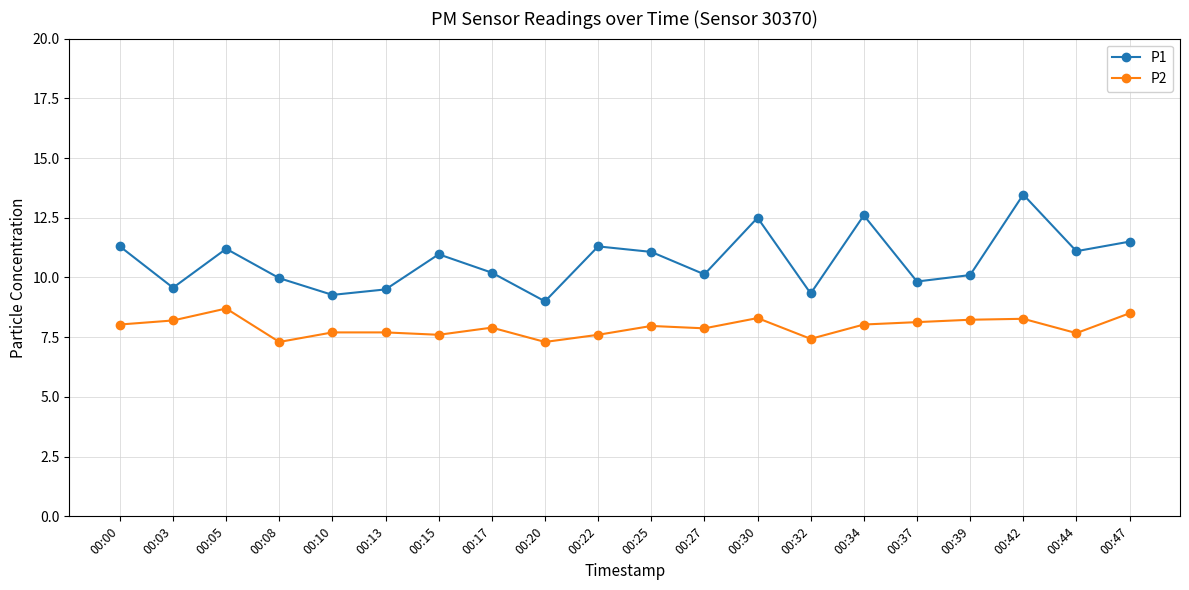

Count the number of data series in this chart.

2